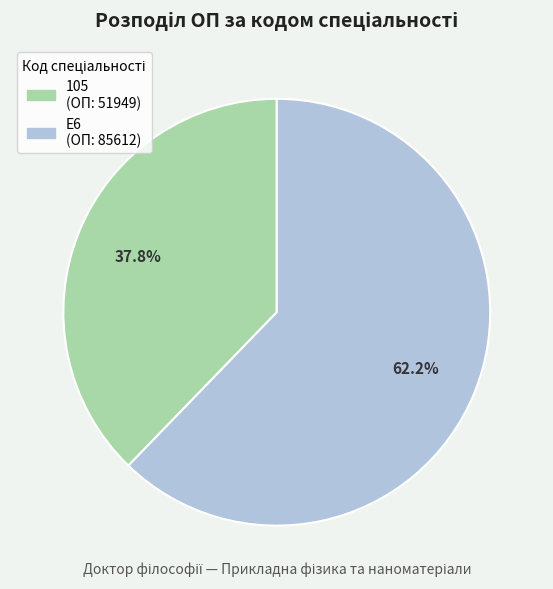

Combined, do 105 and E6 account for over 50%?

Yes